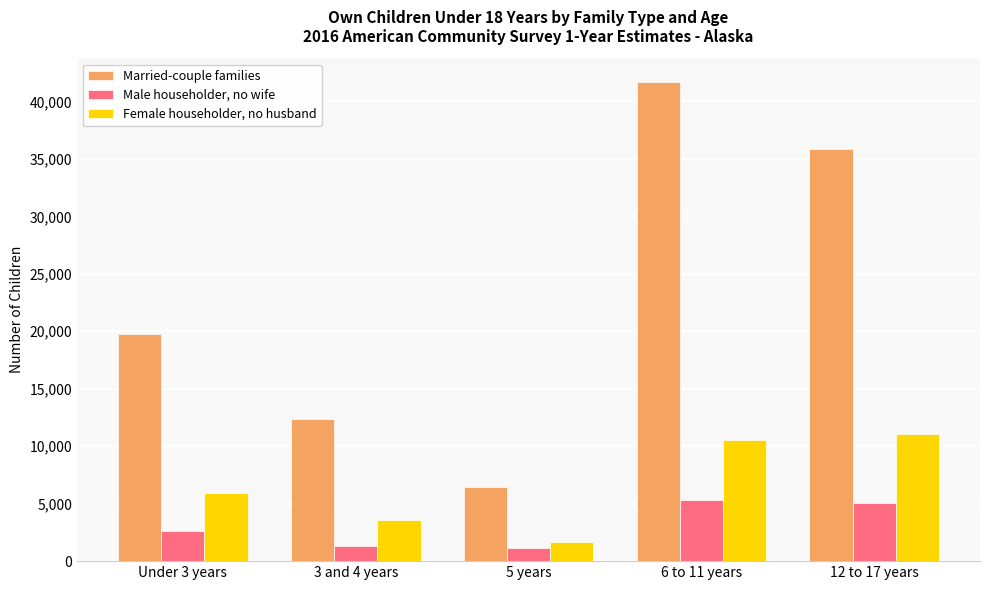

What is the label of the 5th bar from the left?

12 to 17 years